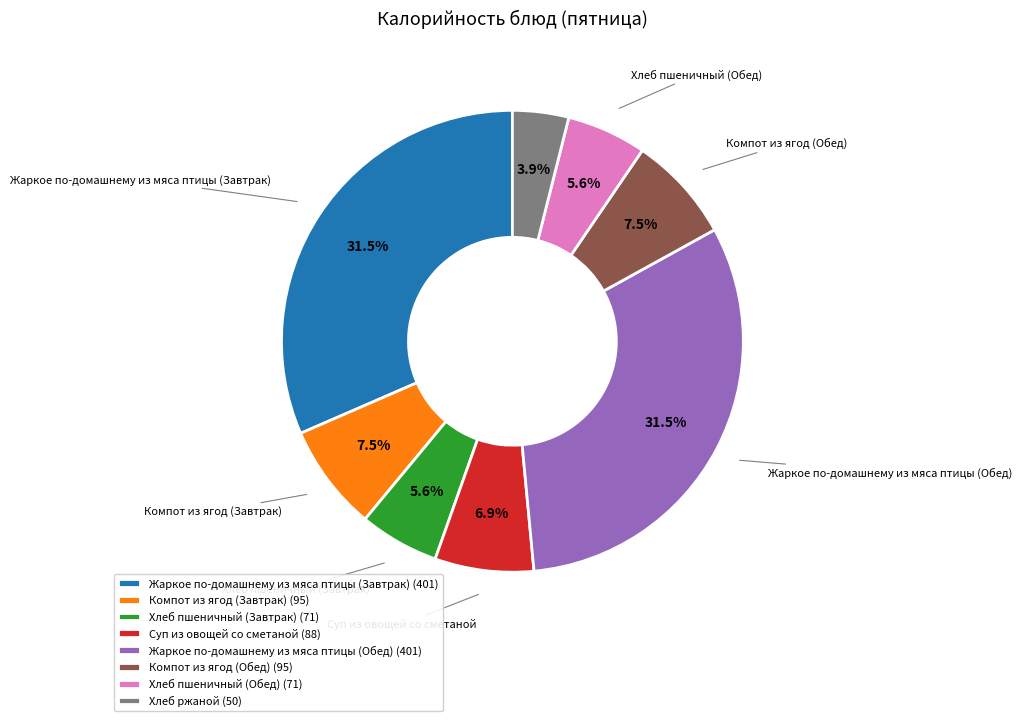

Does Компот из ягод (Завтрак) represent more than half of the total?

No